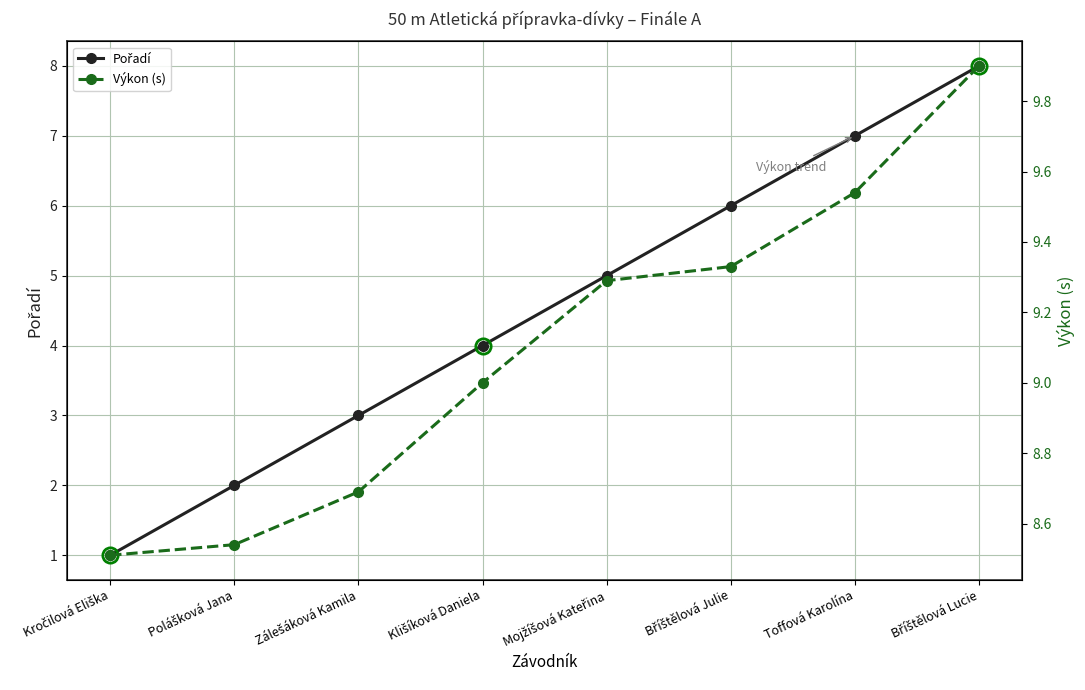

How many lines are shown in the chart?

2